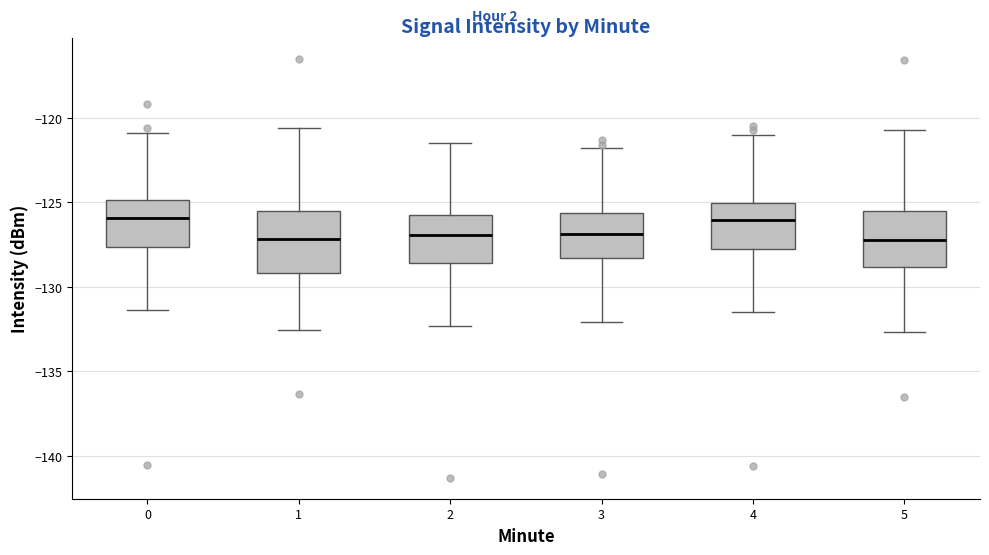

Where does the lower whisker of the box at x = 0 end on the y-axis? The values are not printed on the chart, so give them approximately, as read against the axis.

-131.5